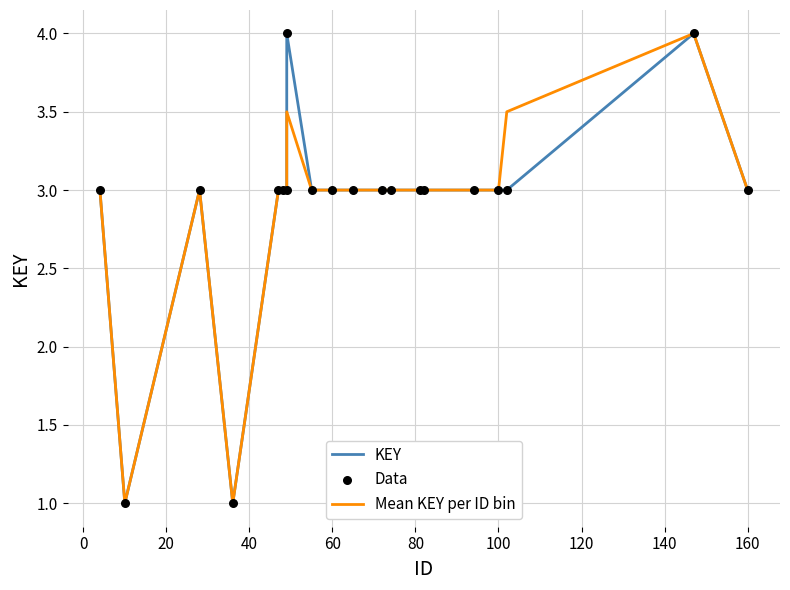

Is the value of Data at 17 greater than the value of Mean KEY per ID bin at 80?

No